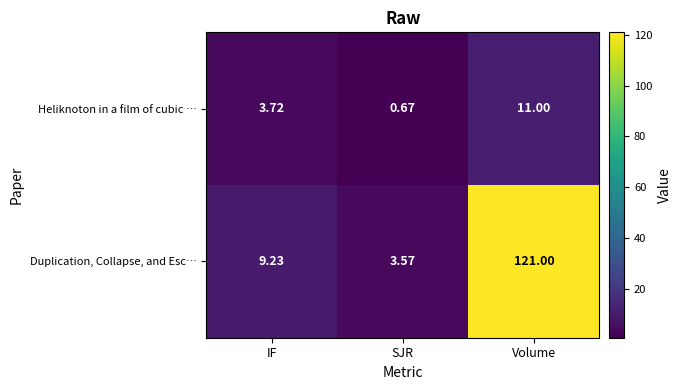

How many distinct data groups are displayed?

2